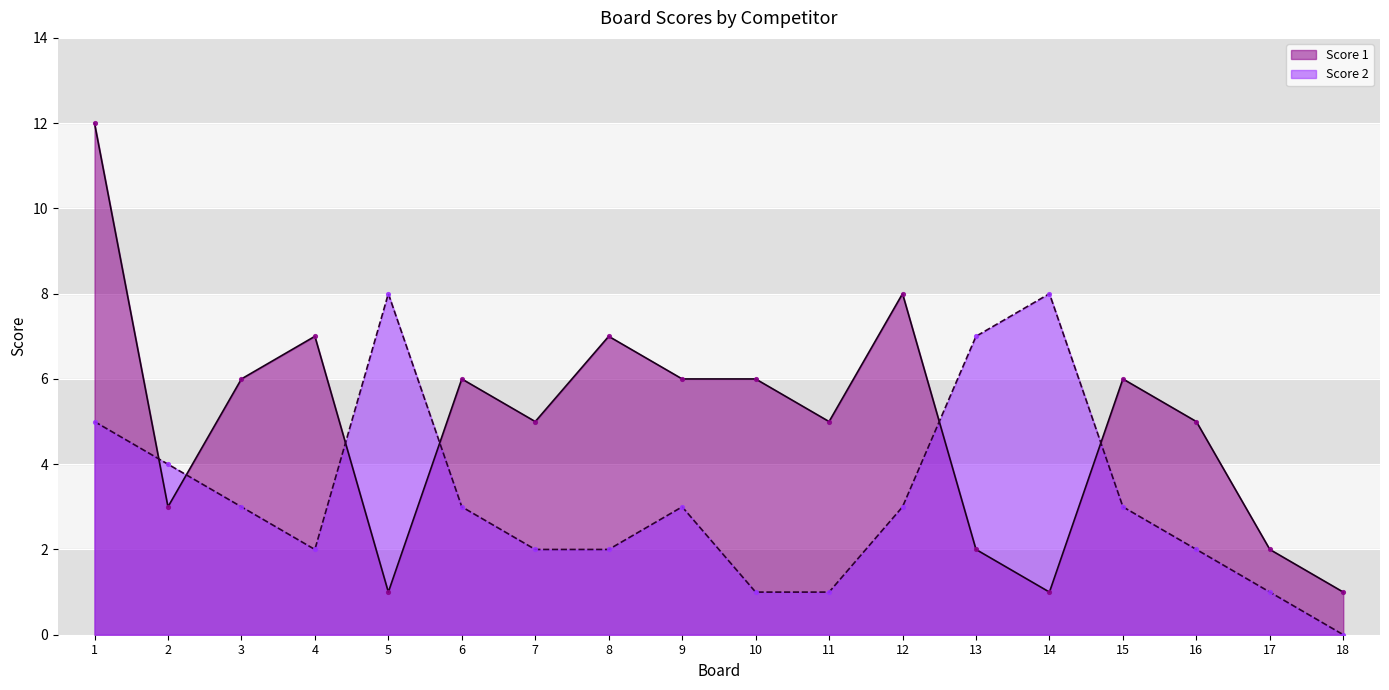

Which series contains the lowest Y value?

Score 2